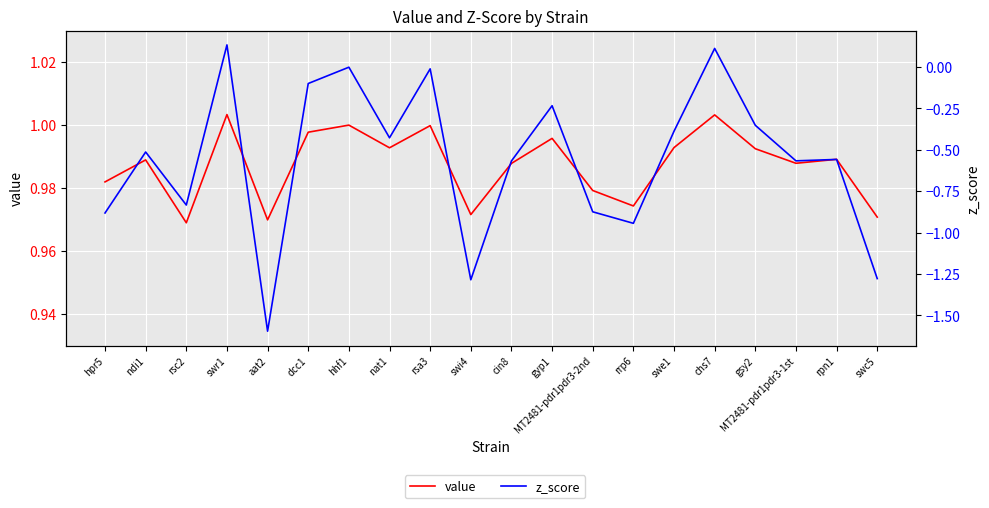

What is the minimum value for z_score?

-1.6